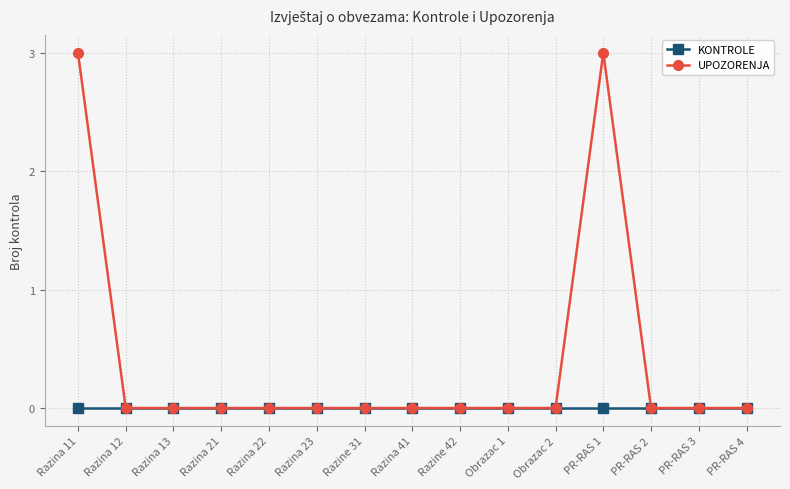

Which series has the largest total across all categories?

UPOZORENJA